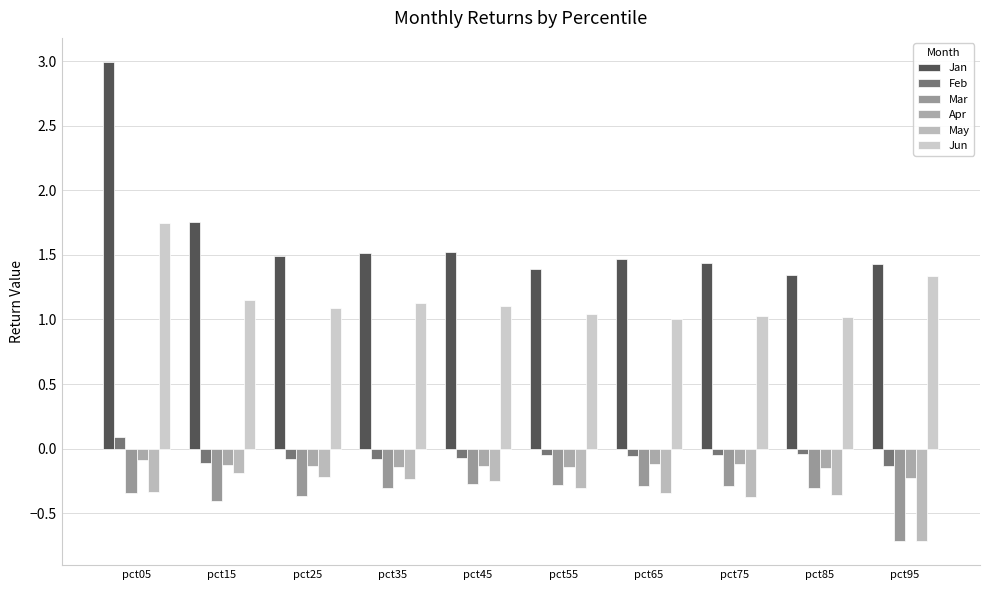

What is the difference between the maximum and minimum values in the Apr series?

0.1